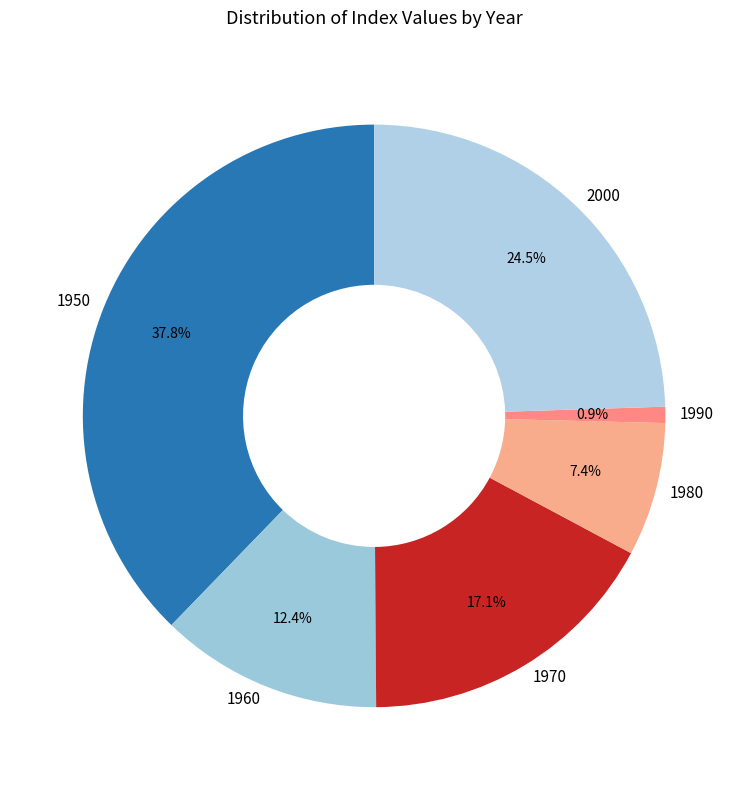

The 1970 slice represents 17% of the pie. True or false?

True